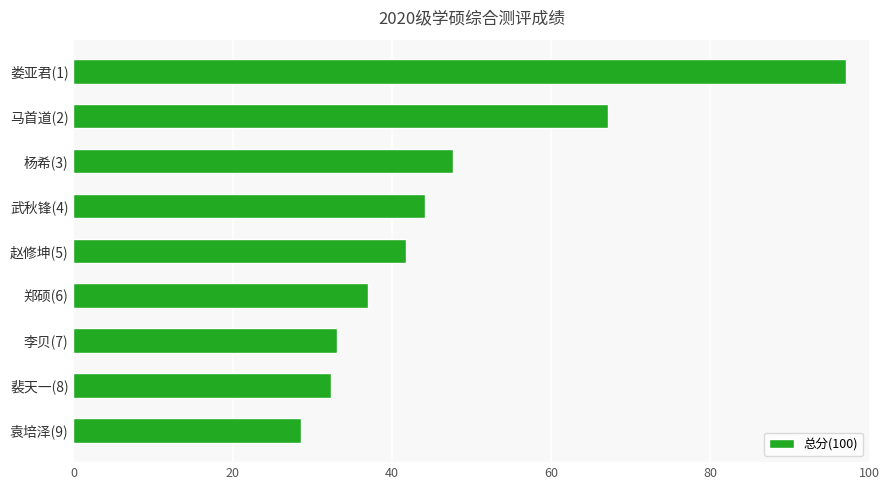

What is the average value?

47.6